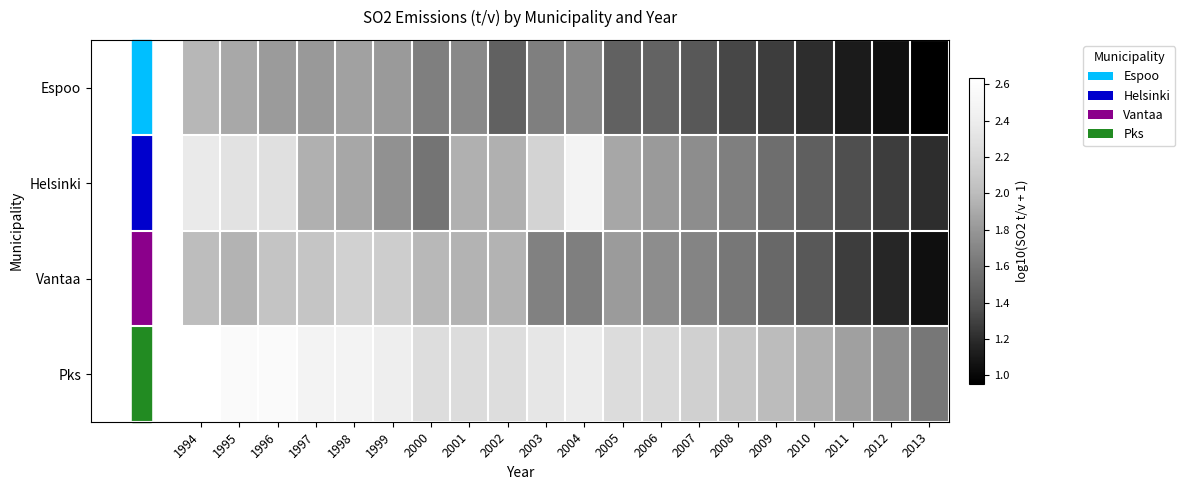

How many distinct data groups are displayed?

4